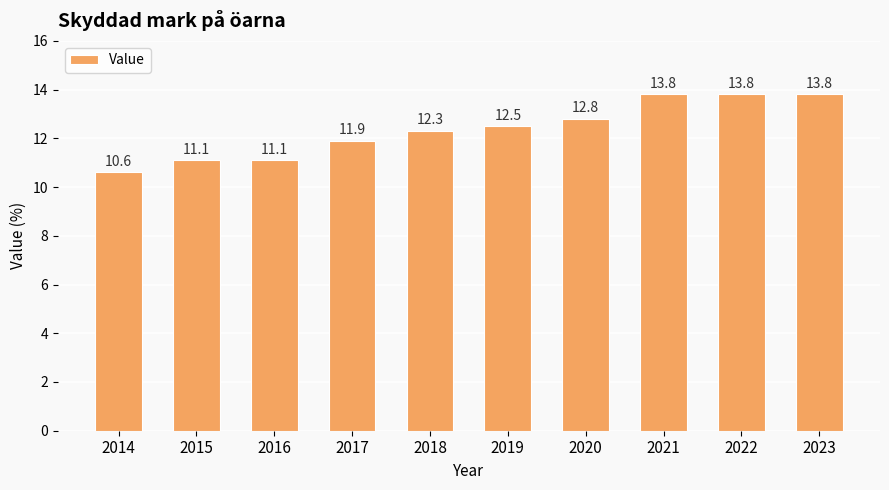

Which has a higher value, 2022 or 2018?

2022